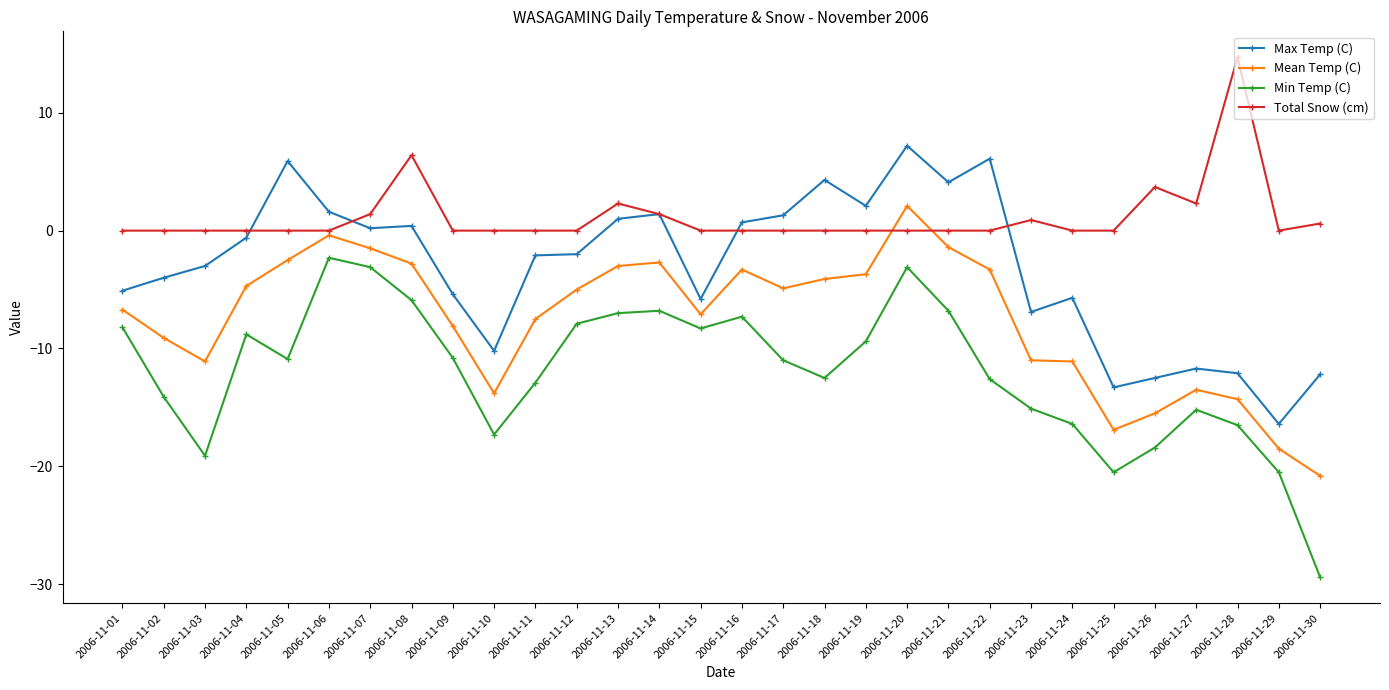

Which series ends up on top after the final intersection of Mean Temp (C) and Total Snow (cm)?

Total Snow (cm)